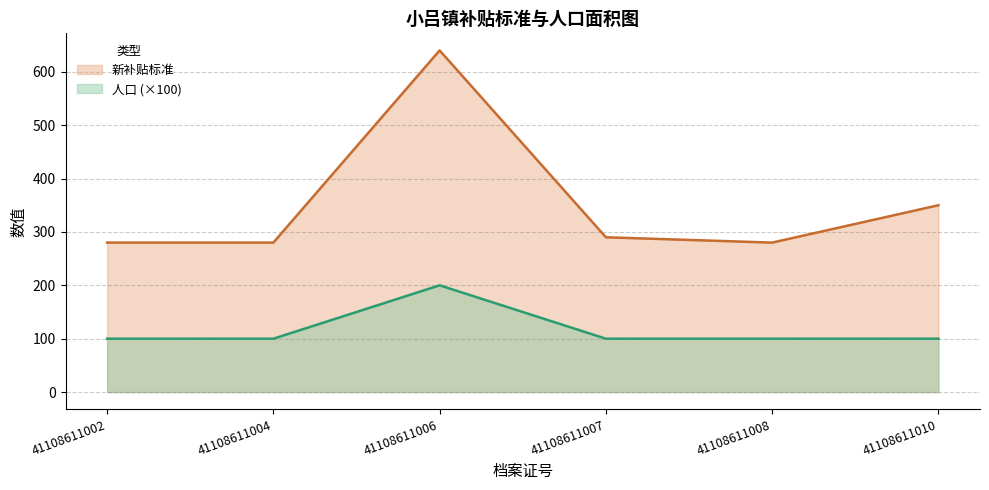

What is the average value of the 人口 series?

117